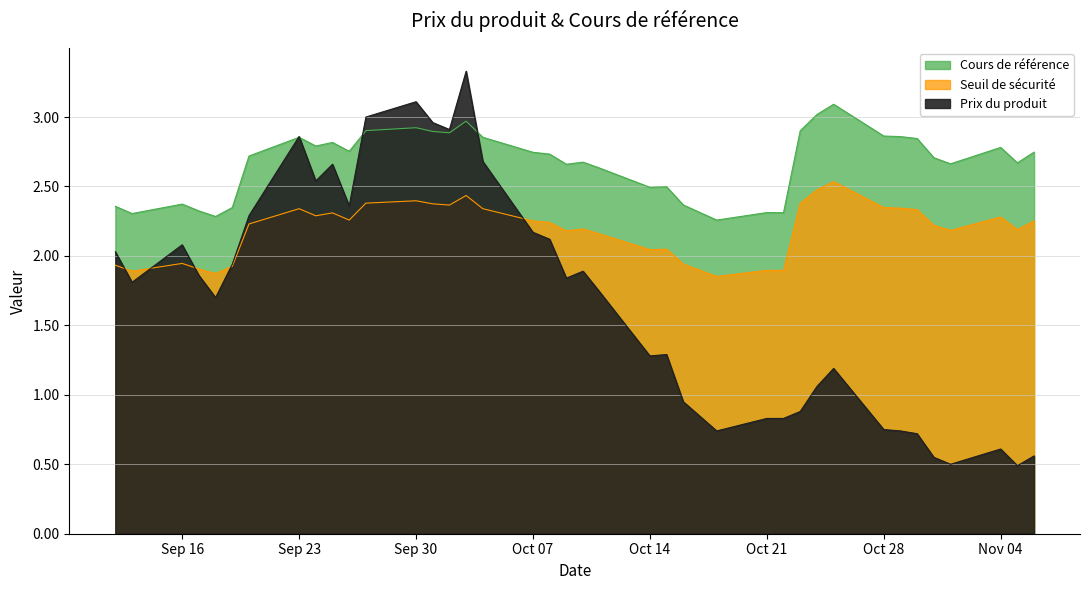

True or false: Cours de référence and Seuil de sécurité cross at least once.

False